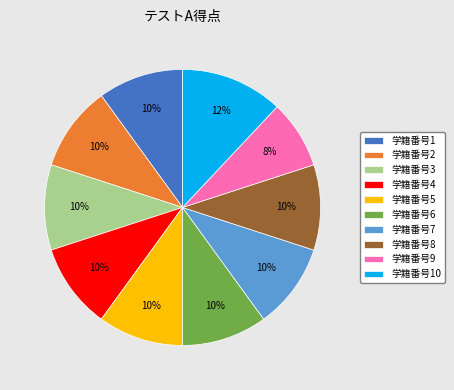

Is there a majority slice in this chart?

No